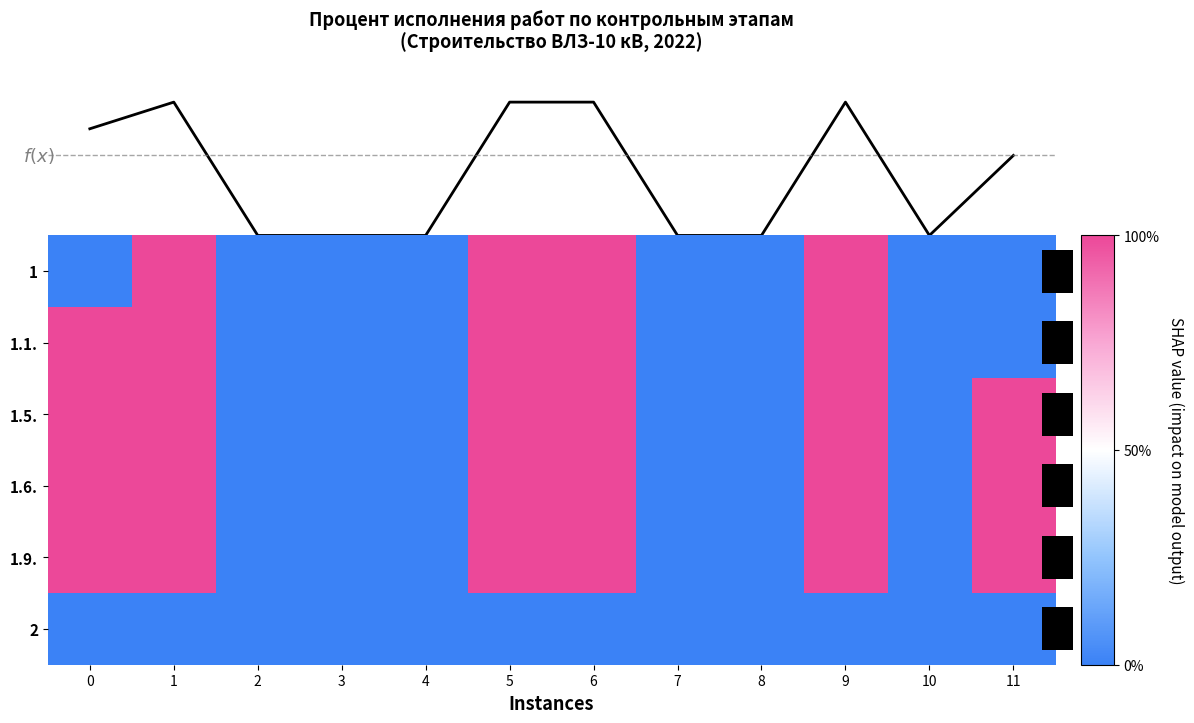

At how many categories does at least one series exceed 0?

6